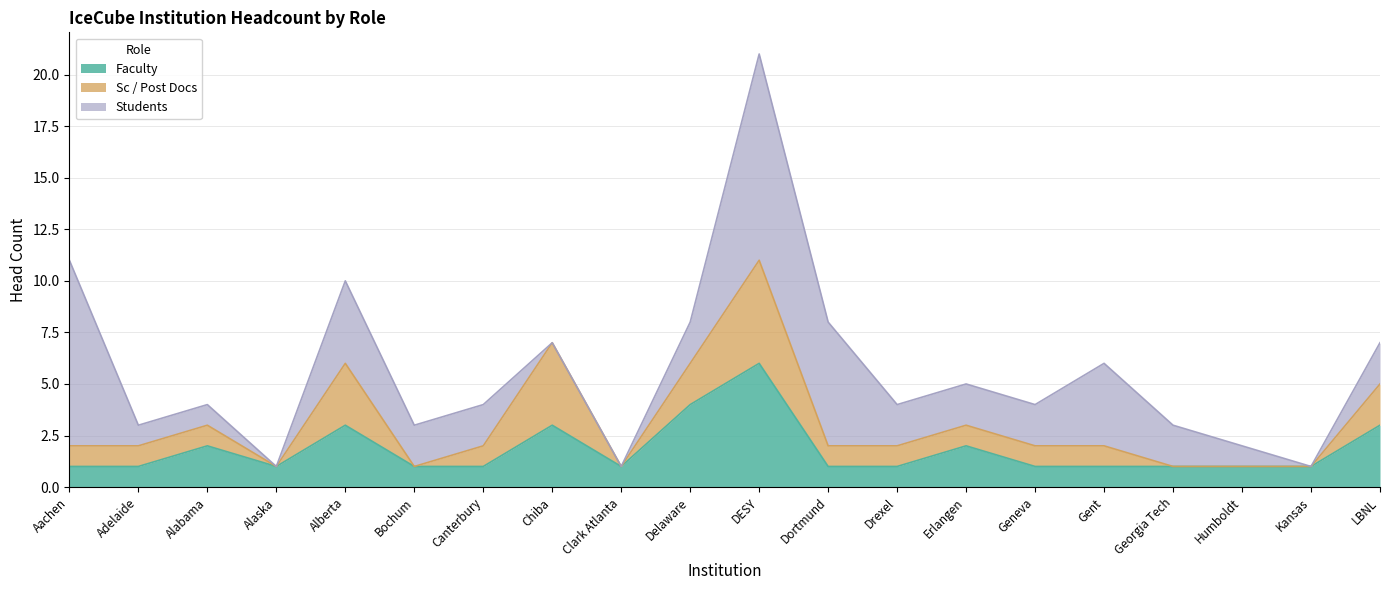

How many lines are shown in the chart?

3